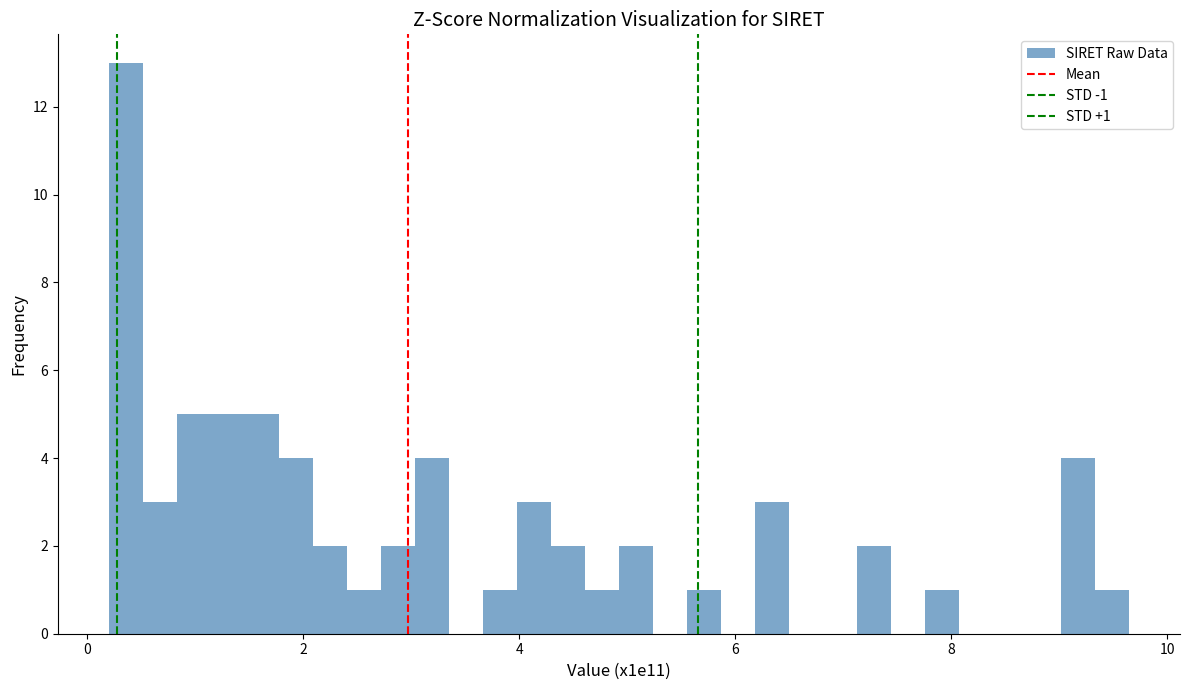

Around what value on the x-axis is the tallest bar? Give the approximate position of its centre, as read against the axis.

0.4